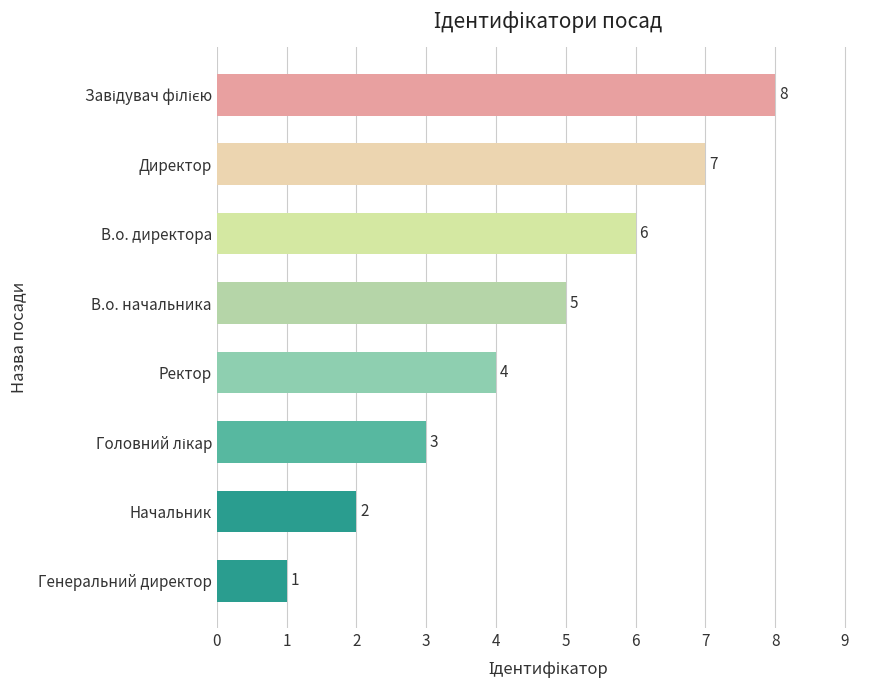

Which label corresponds to the smallest value in the chart?

Генеральний директор